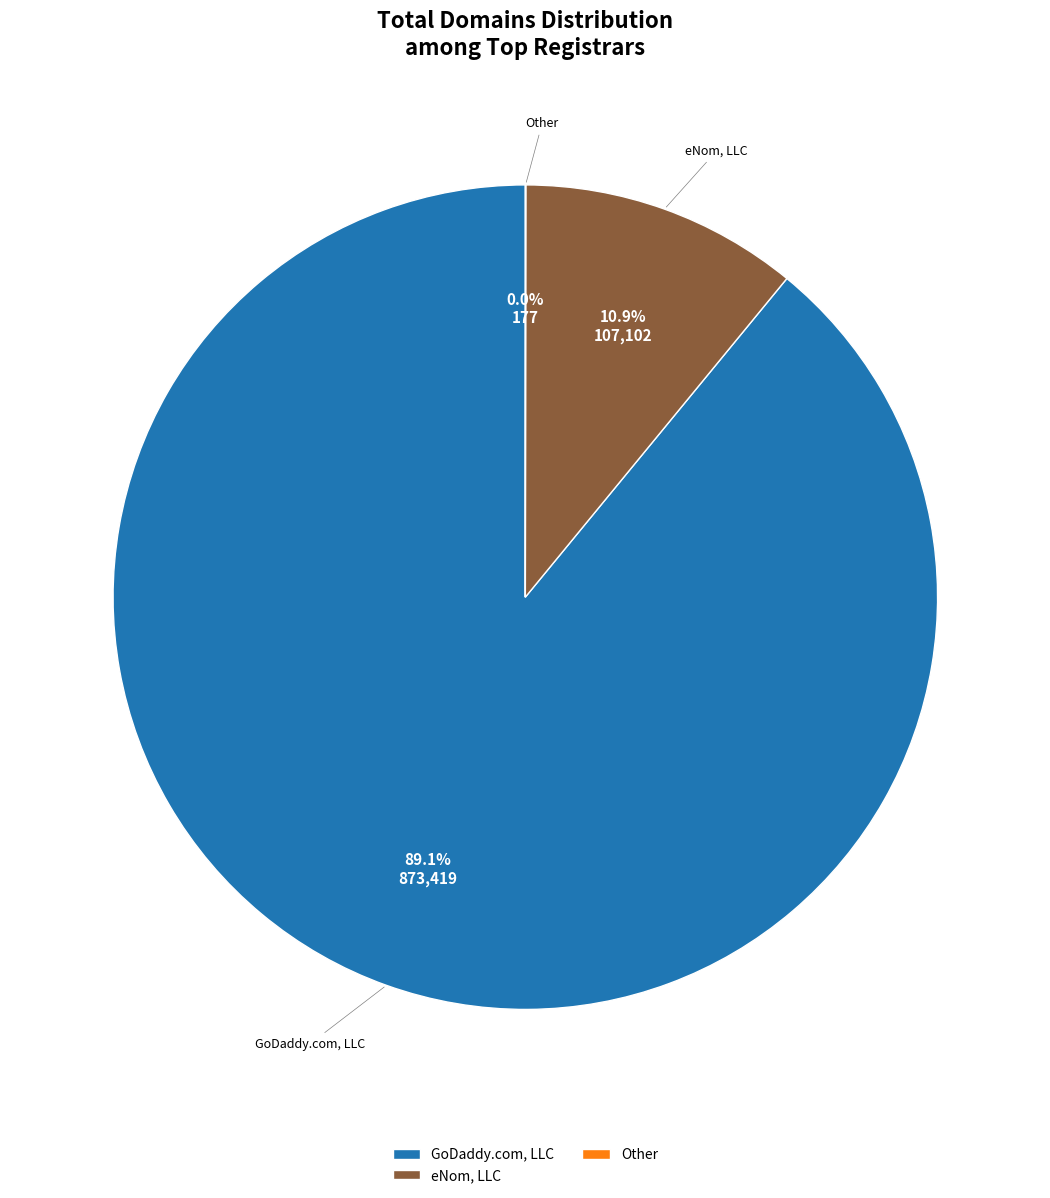

What is the largest slice in the pie chart?

GoDaddy.com, LLC